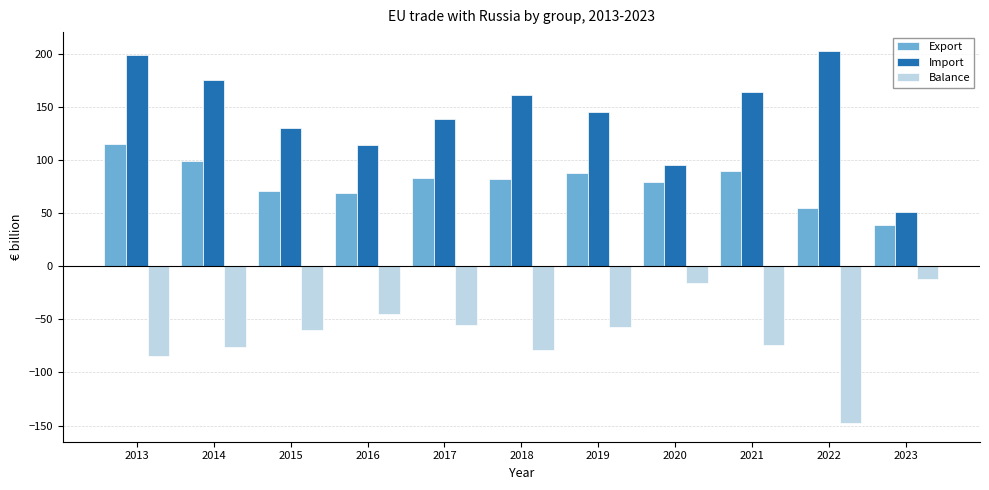

What is the total value across all series at 2021?

178.4